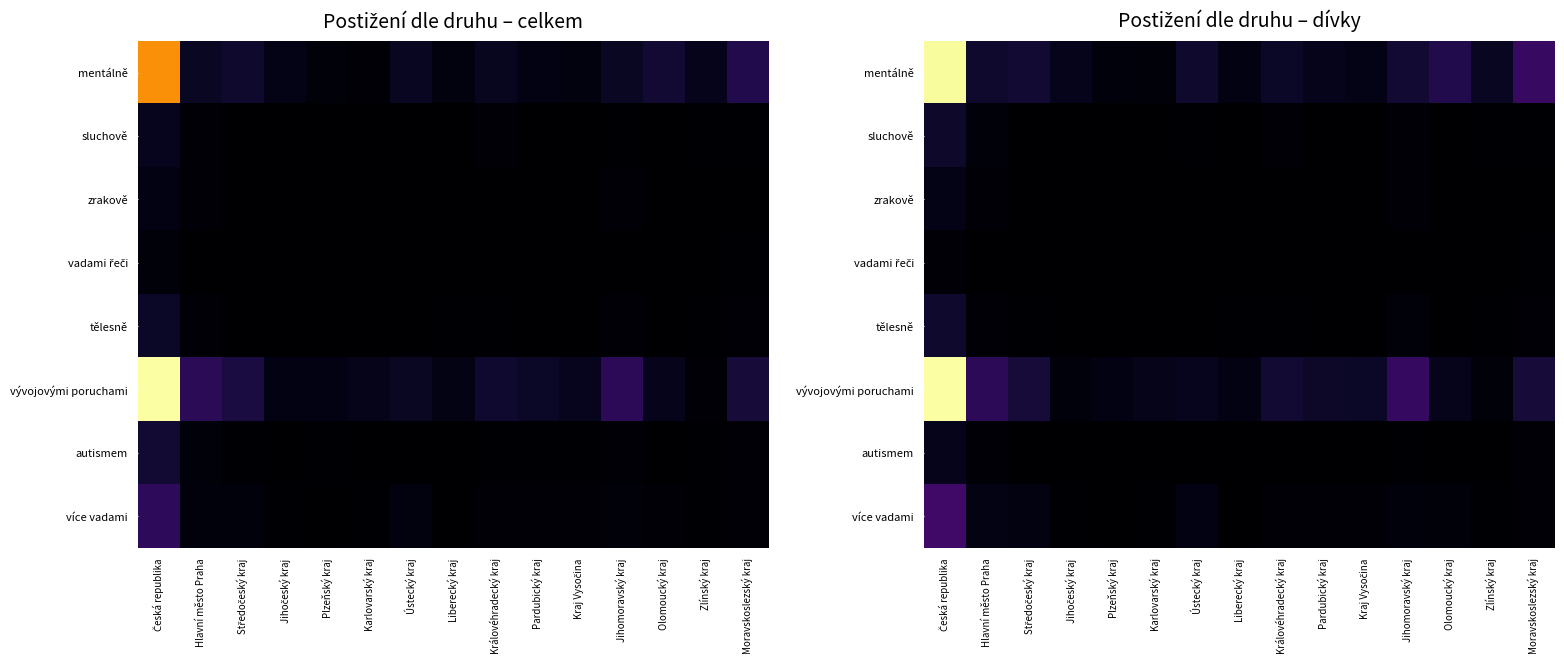

Is the value of více vadami at Hlavní město Praha greater than the value of vadami řeči at Pardubický kraj?

Yes